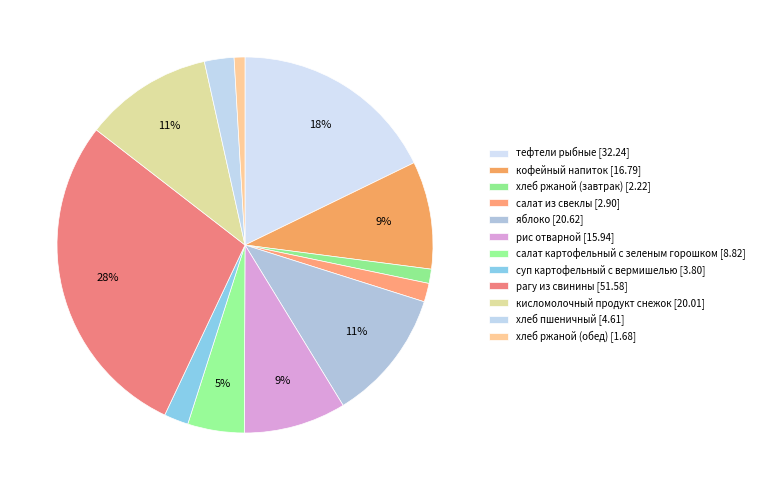

What is the smallest slice in the pie chart?

хлеб ржаной (обед)